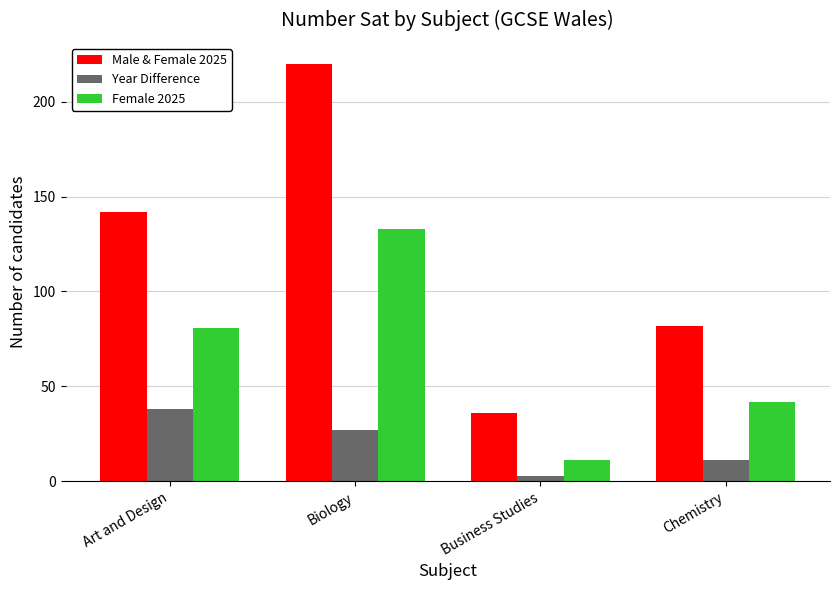

How many Female 2025 values are between 42 and 133?

3